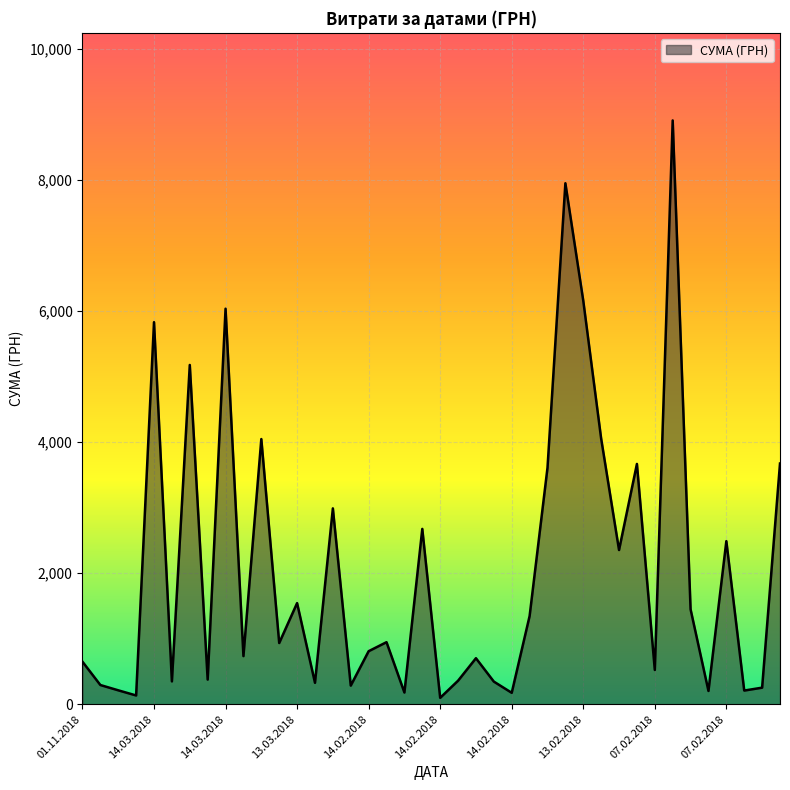

What is the greatest value displayed?

8903.7